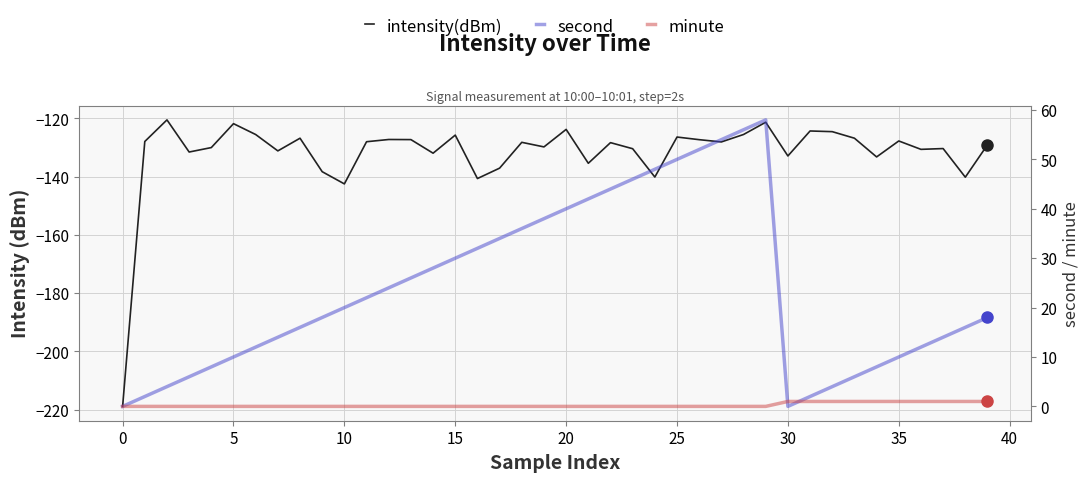

What is the label of the 29th point from the right?

11